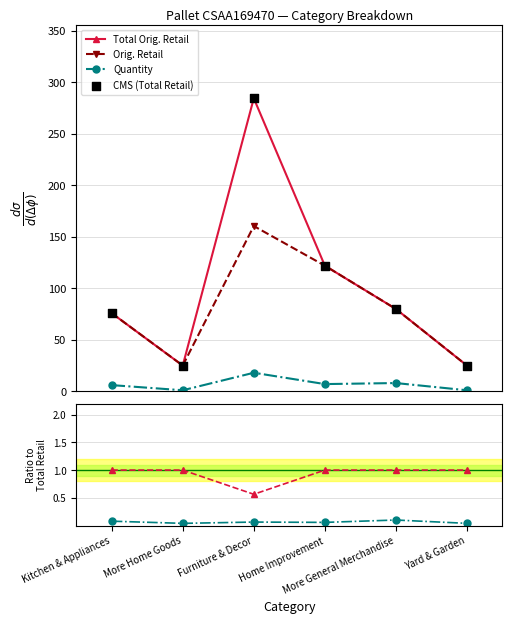

Is the value of Qty/Total at Home Improvement greater than the value of CMS (Total Retail) at Furniture & Decor?

No